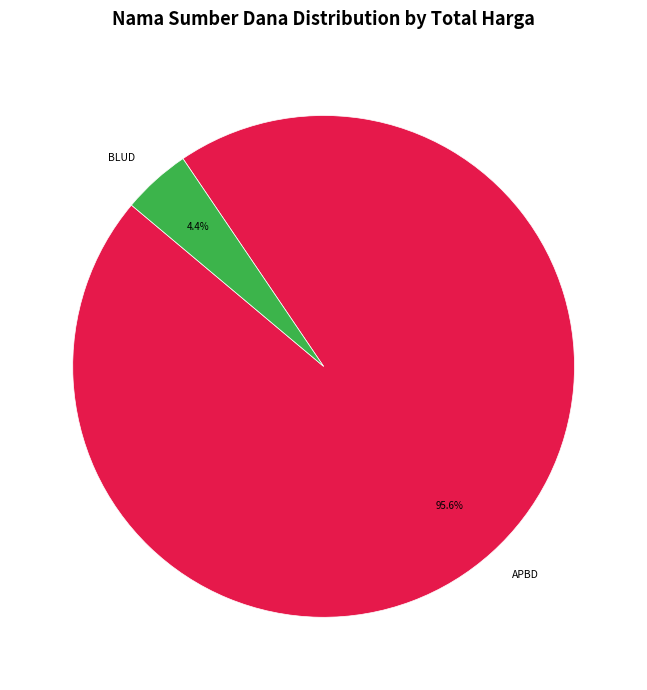

What is the largest slice in the pie chart?

APBD